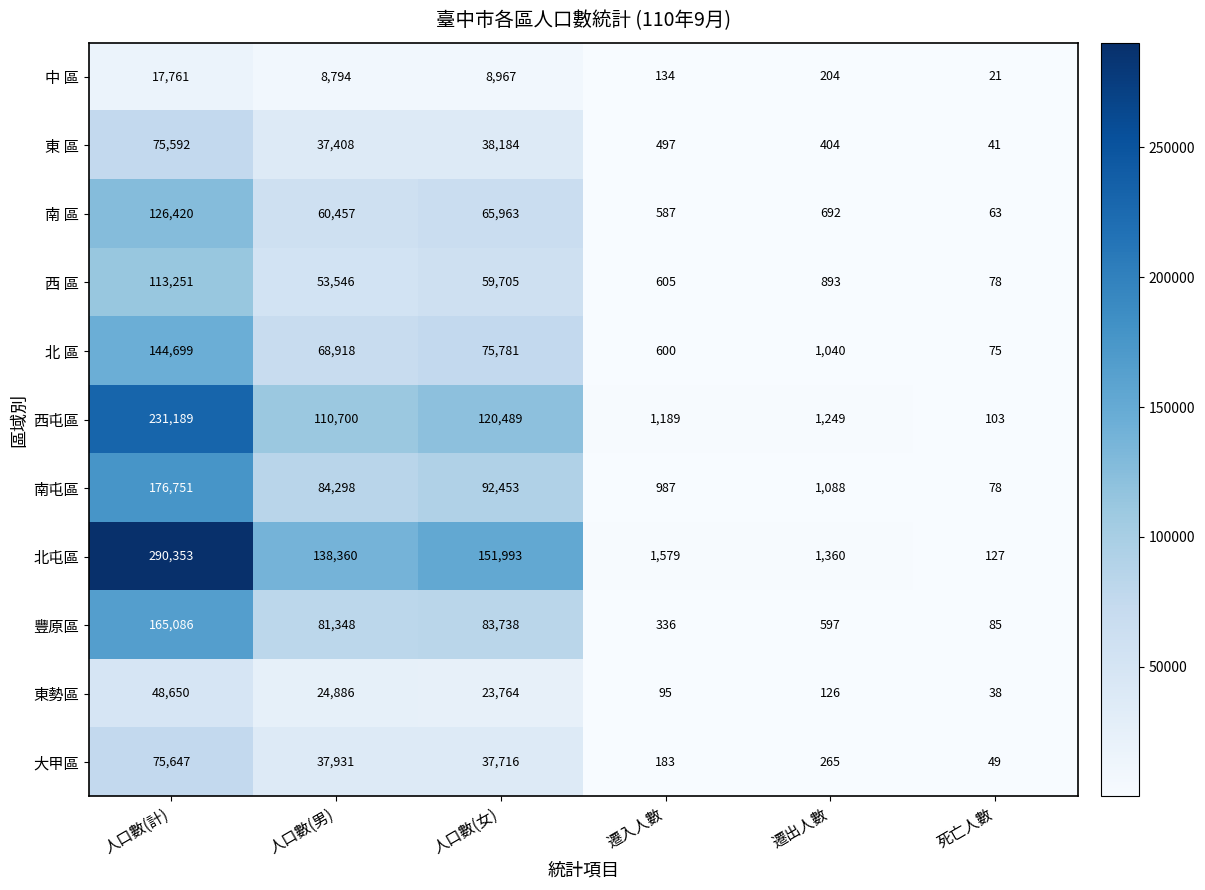

What is the difference between the second highest and minimum values in the 東勢區 series?

24848